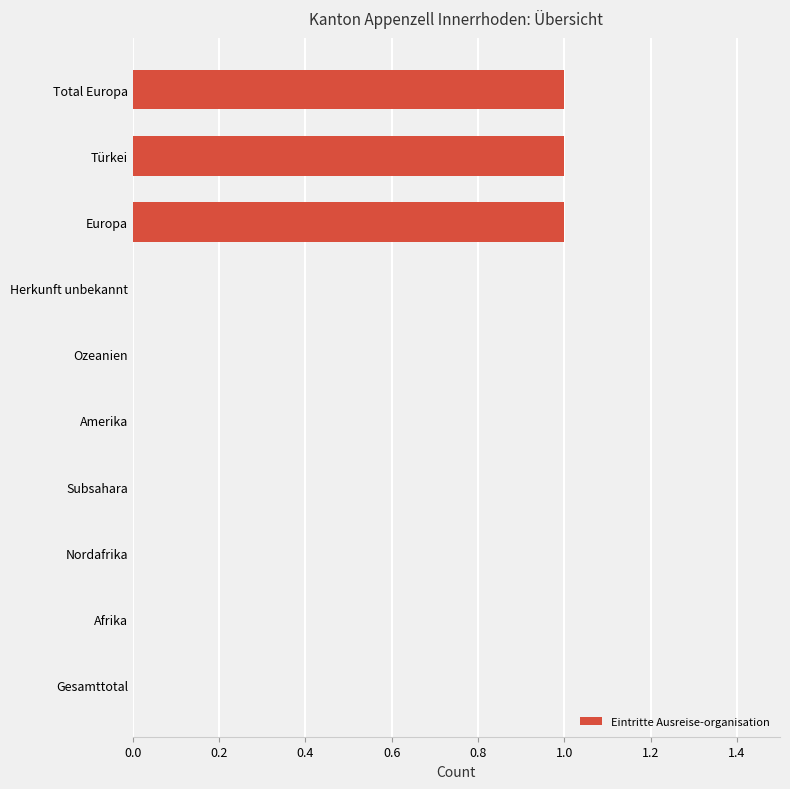

The chart shows a value of -1 at Subsahara. True or false?

False